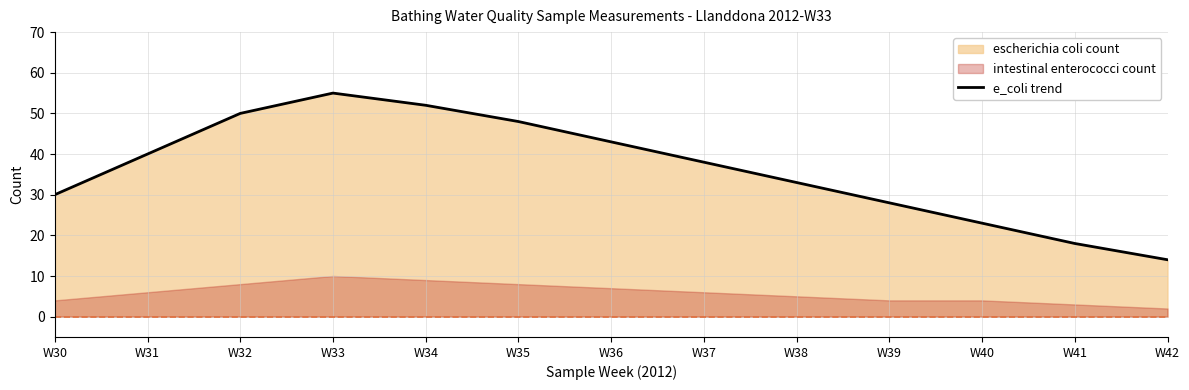

True or false: the data shows 25 at W34.

False